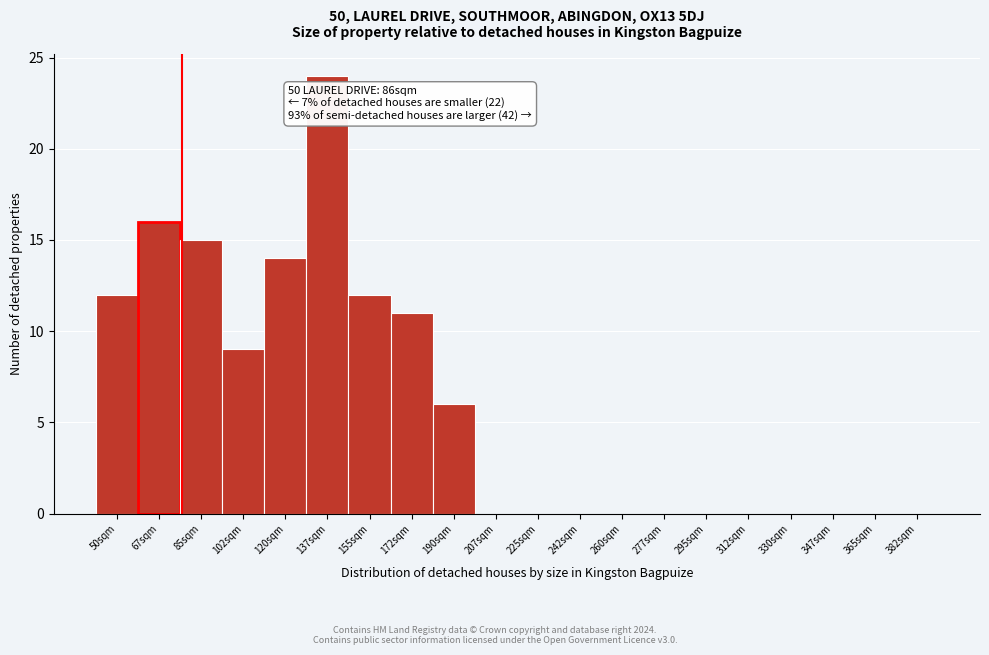

Reading right to left, transcribe all the data shown in this chart.

382sqm=0	365sqm=0	347sqm=0	330sqm=0	312sqm=0	295sqm=0	277sqm=0	260sqm=0	242sqm=0	225sqm=0	207sqm=0	190sqm=6	172sqm=11	155sqm=12	137sqm=24	120sqm=14	102sqm=9	85sqm=15	67sqm=16	50sqm=12